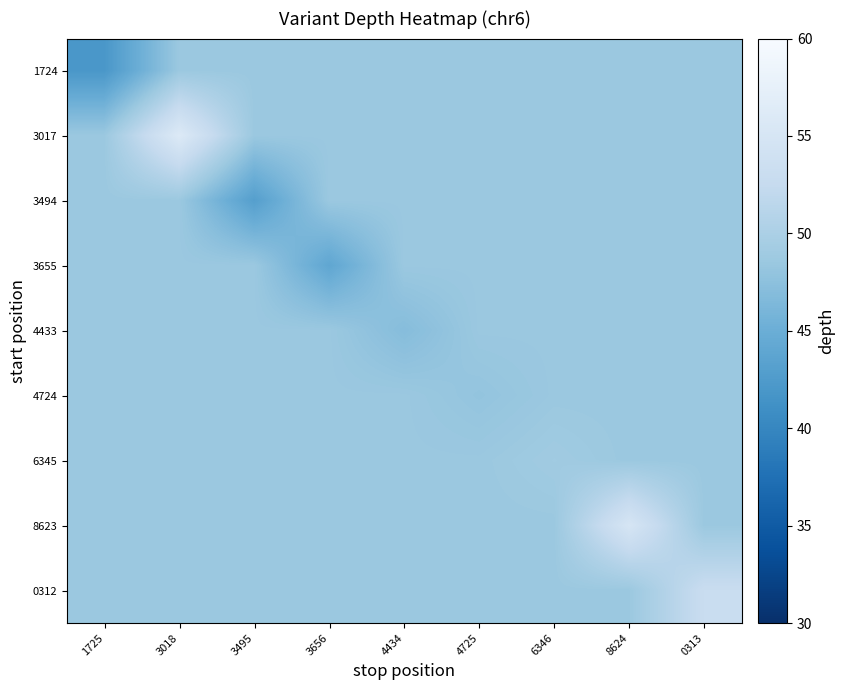

Rank the series by their maximum value, from lowest to highest.

1724, 3494, 3655, 4433, 4724, 6345, 0312, 8623, 3017